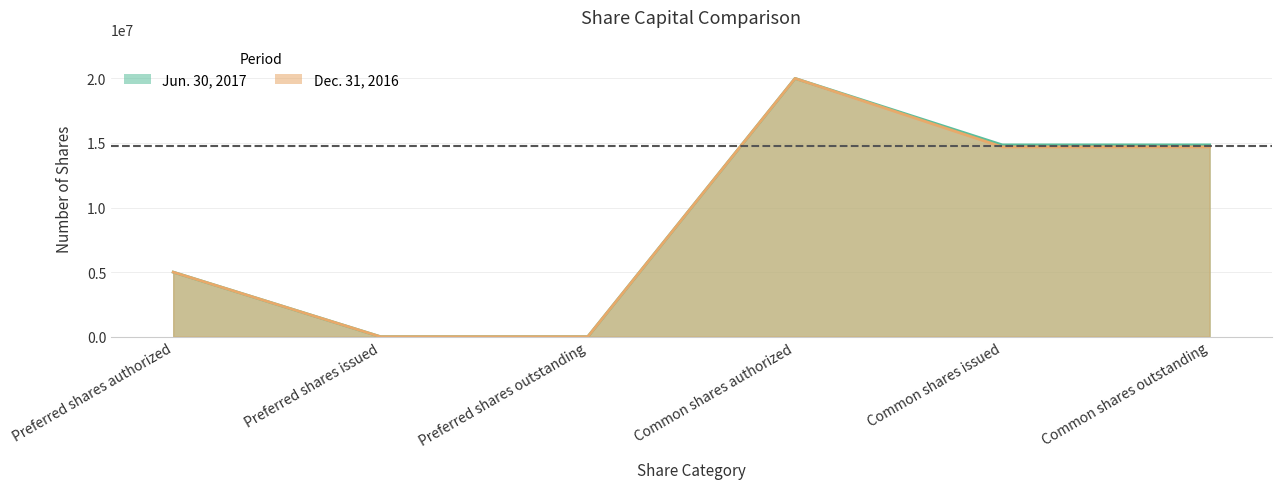

What is the sum of the Dec. 31, 2016 values at Preferred shares outstanding and Common shares issued?

14695020